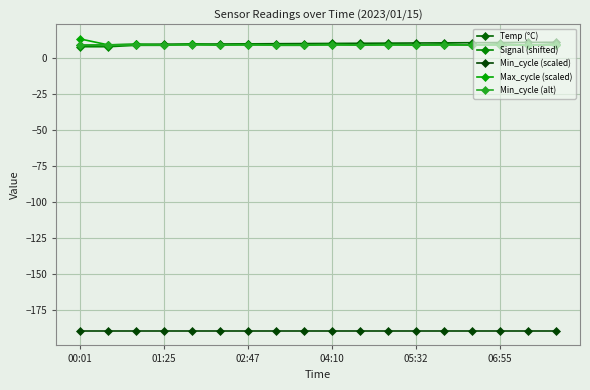

How many lines are shown in the chart?

5